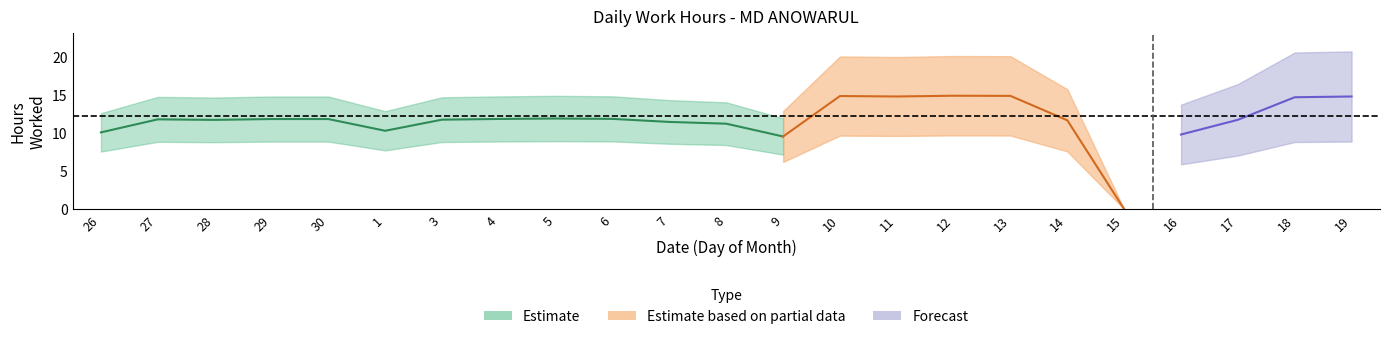

The chart shows a value of 10.1 at 26. True or false?

True